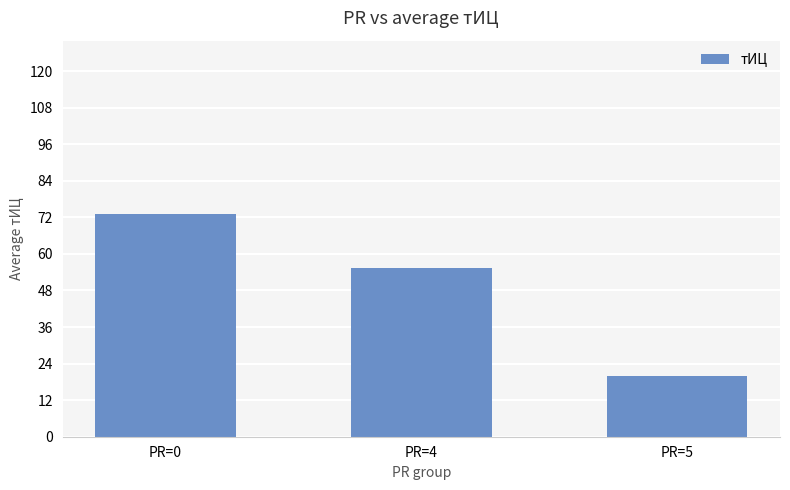

What is the value of the 2nd bar from the left?

55.3